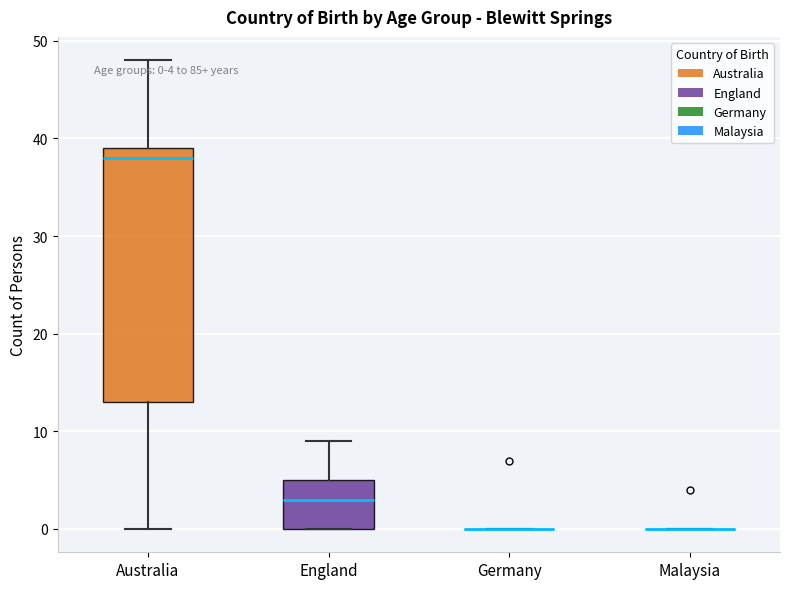

Which box is the tallest, from its lower edge to its upper edge?

Australia